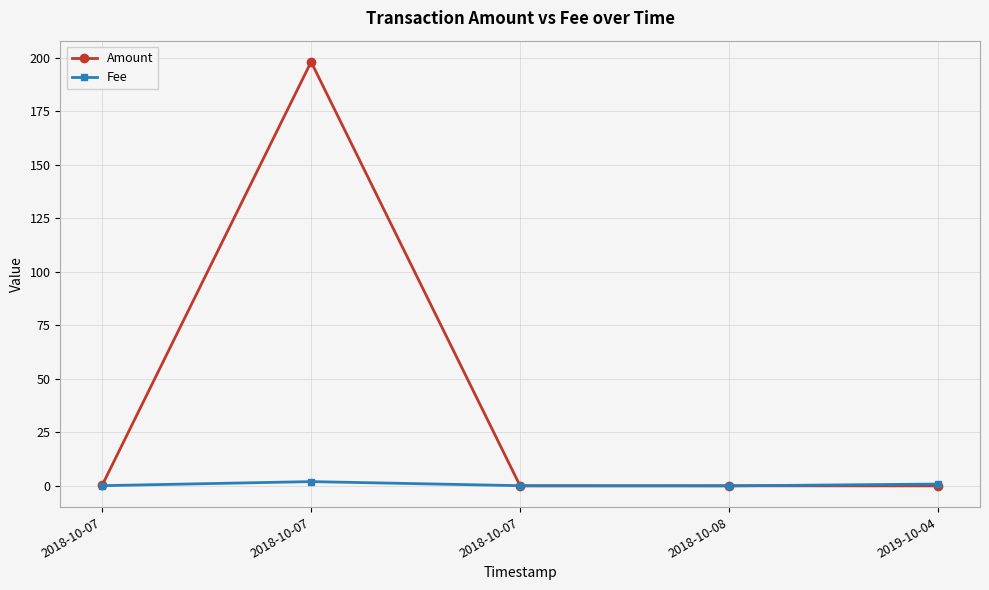

How many lines are shown in the chart?

2